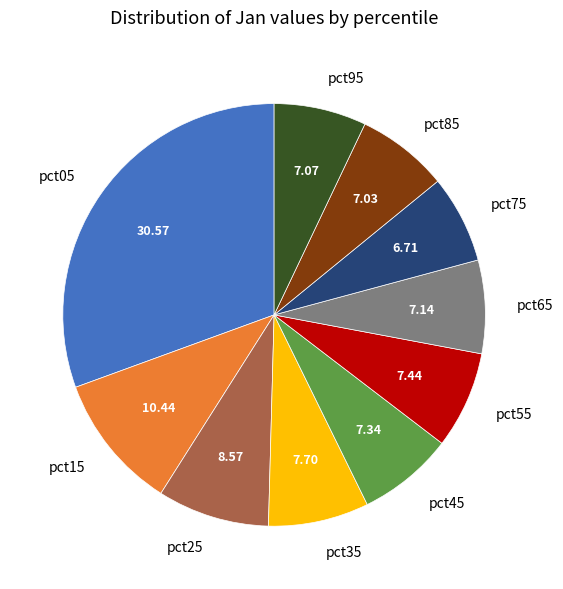

Which slice is the largest?

pct05